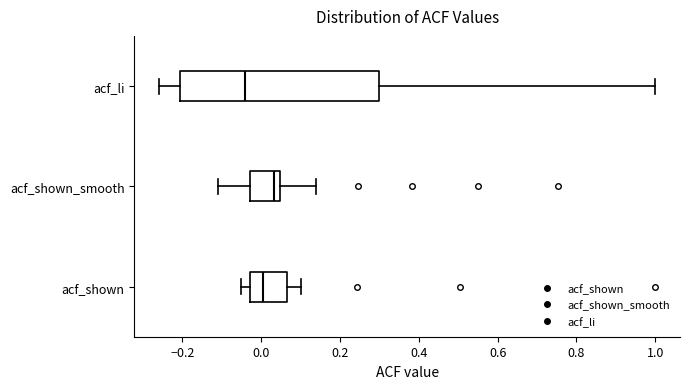

Which box's median line is the furthest to the left?

acf_li